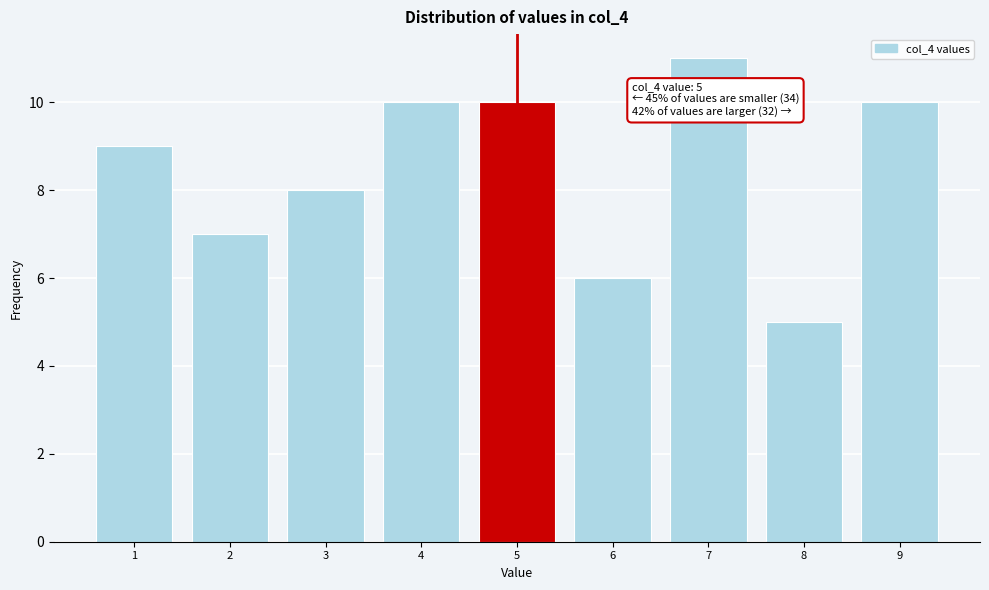

Reading left to right, what are all the values shown in this chart?

1=9	2=7	3=8	4=10	5=10	6=6	7=11	8=5	9=10